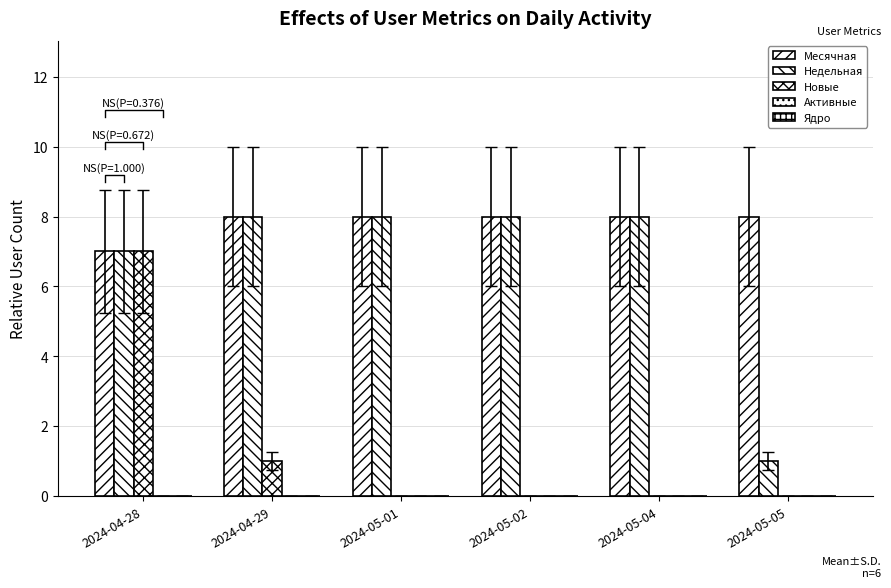

At how many categories does at least one series exceed 1?

6